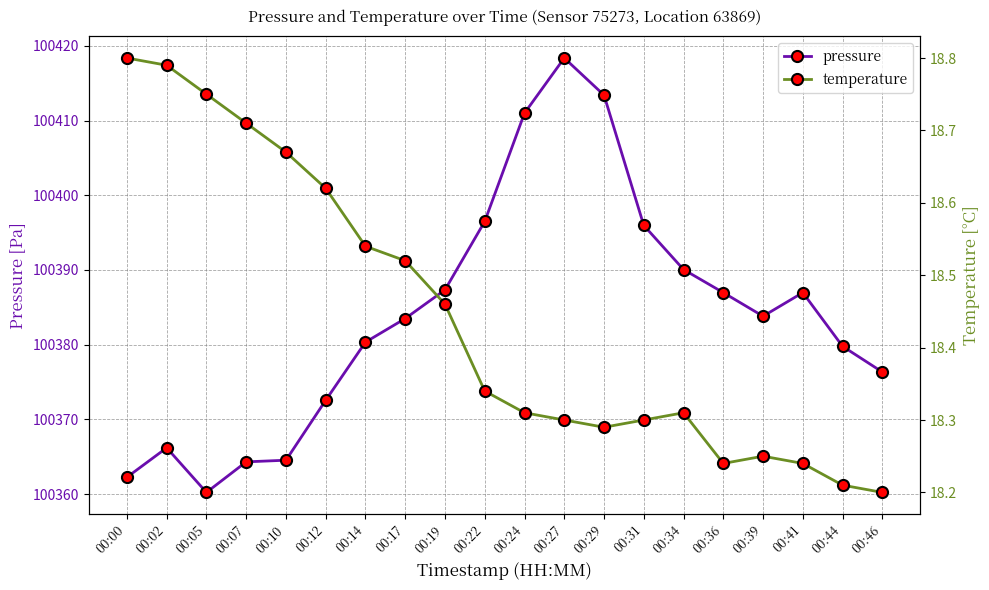

Read the pressure value at 00:05.

100360.2